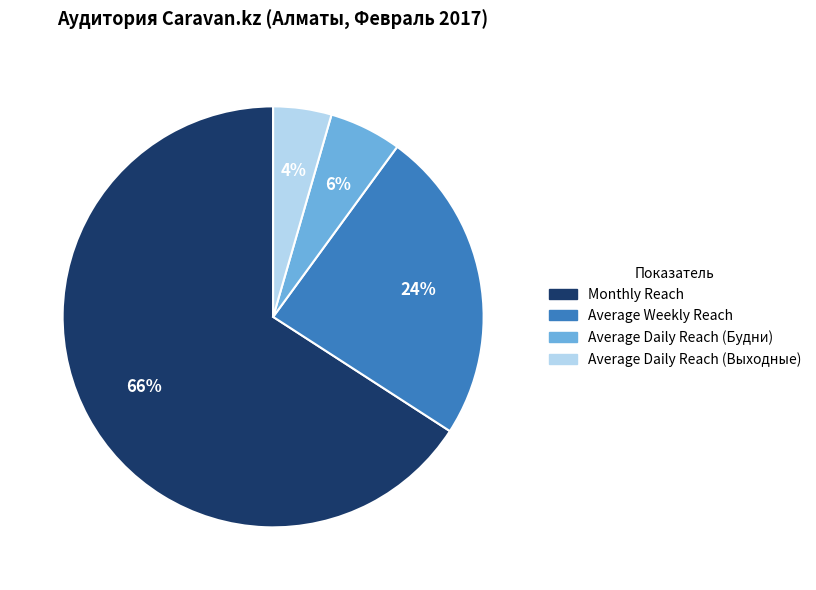

Is there a majority slice in this chart?

Yes